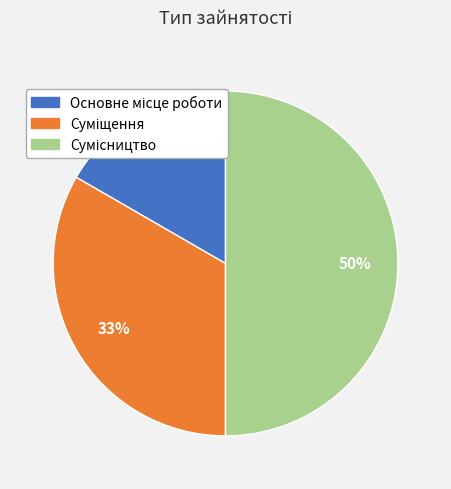

To the nearest percent, what is the difference between the largest and smallest slice percentages?

33%